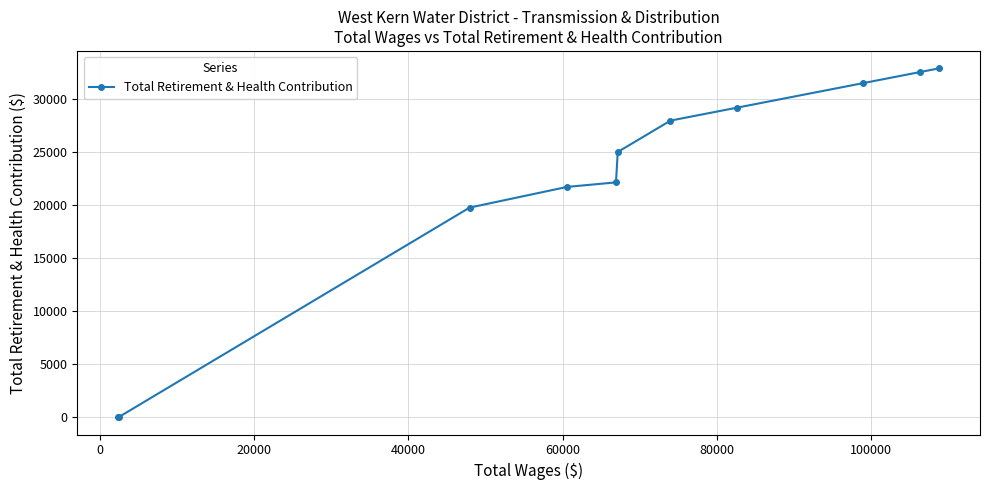

What is the average value?

22089